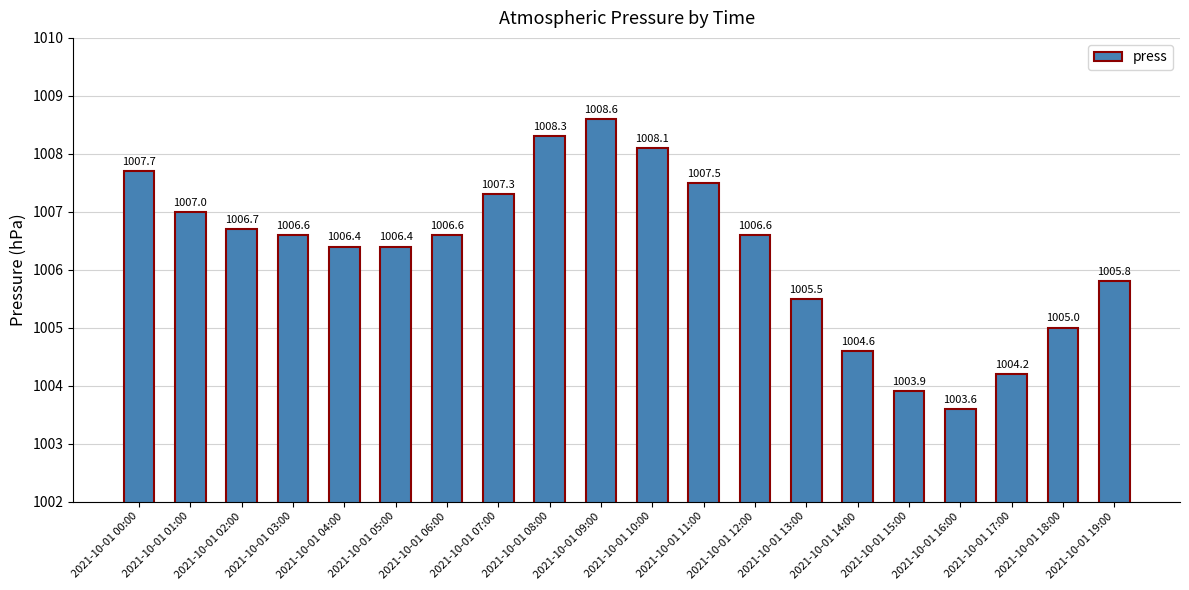

What is the difference between the values at 2021-10-01 15:00 and 2021-10-01 06:00?

2.7